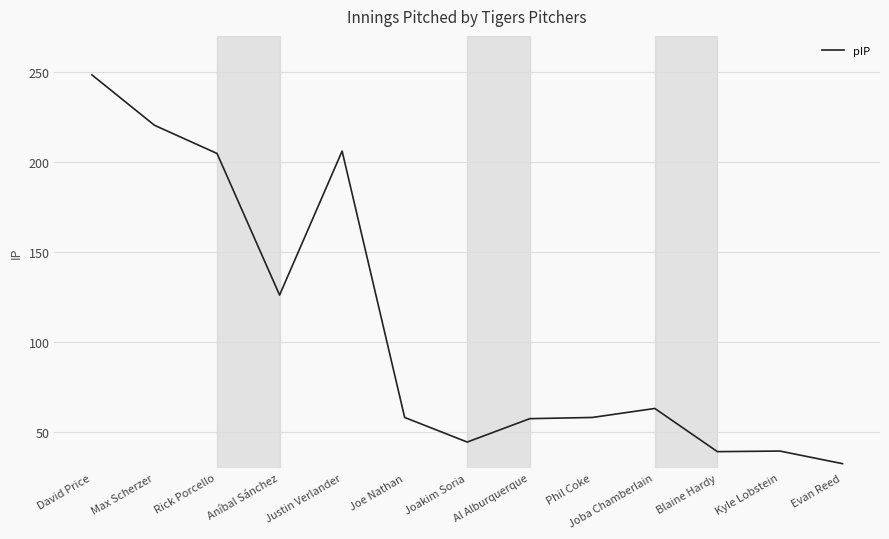

What is the change in value from Justin Verlander to Al Alburquerque?

-148.7